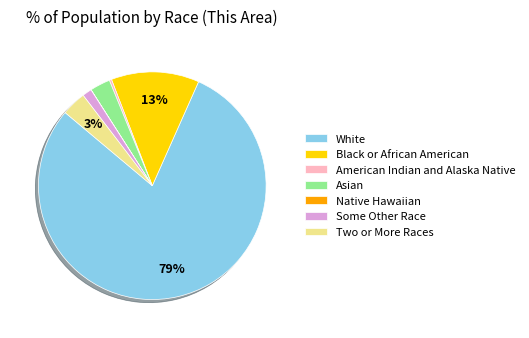

Combined, do Some Other Race and White account for over 50%?

Yes